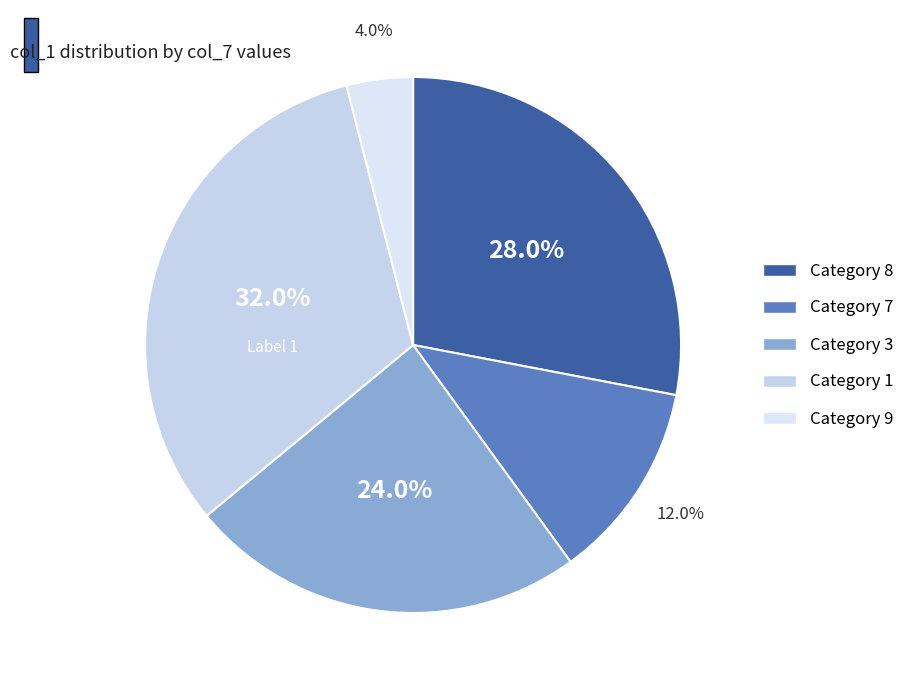

Is there a majority slice in this chart?

No